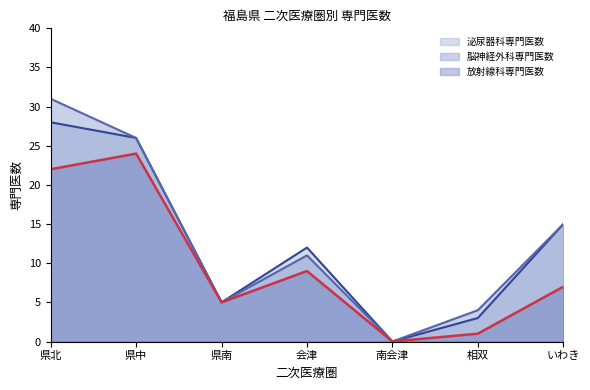

Which series has the largest range (max minus min)?

脳神経外科専門医数